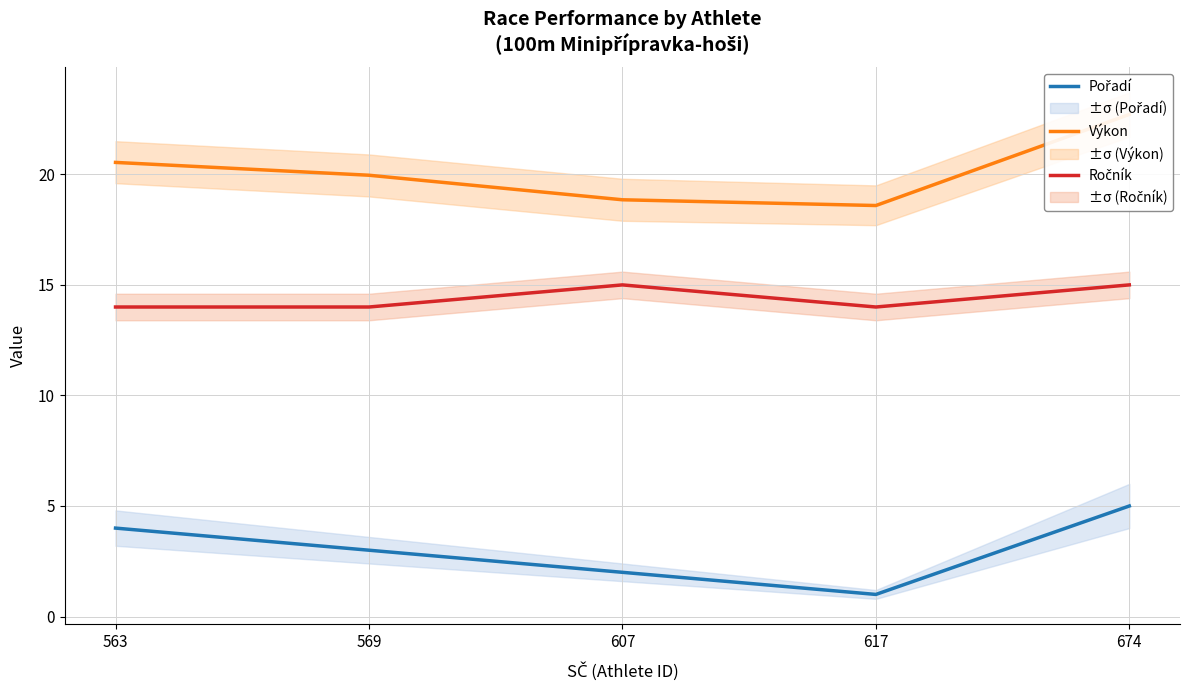

Where is the first local maximum for Ročník?

607